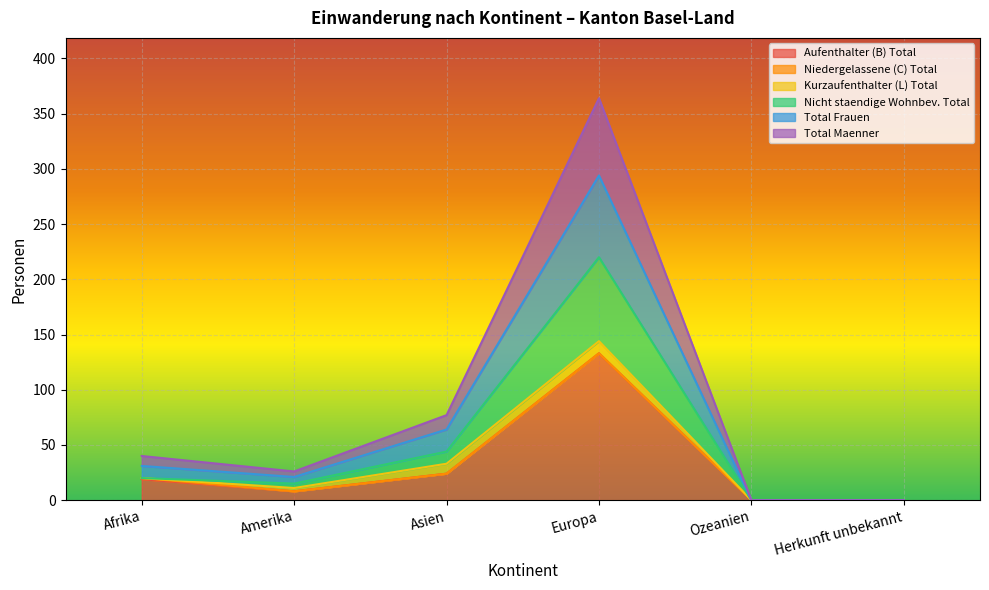

What position from the left is Asien?

3